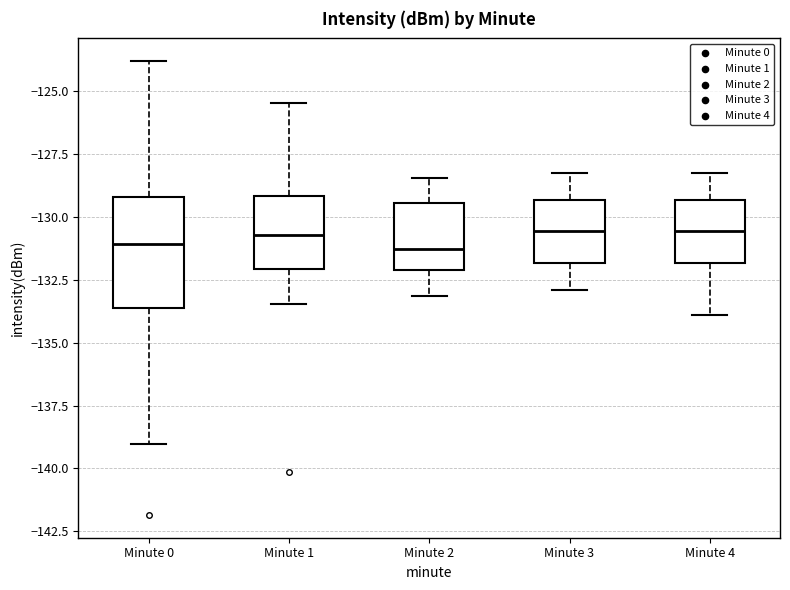

Reading left to right, read every box against the y-axis: the position of its median line, the range the box covers, and the ends of its whiskers. The values are not printed on the chart, so give them approximately, as read against the axis.

Minute 0: median -131.0, box -133.5 to -129.0, whiskers -139.0 to -124.0
Minute 1: median -130.5, box -132.0 to -129.0, whiskers -133.5 to -125.5
Minute 2: median -131.5, box -132.0 to -129.5, whiskers -133.0 to -128.5
Minute 3: median -130.5, box -132.0 to -129.5, whiskers -133.0 to -128.0
Minute 4: median -130.5, box -132.0 to -129.5, whiskers -134.0 to -128.0